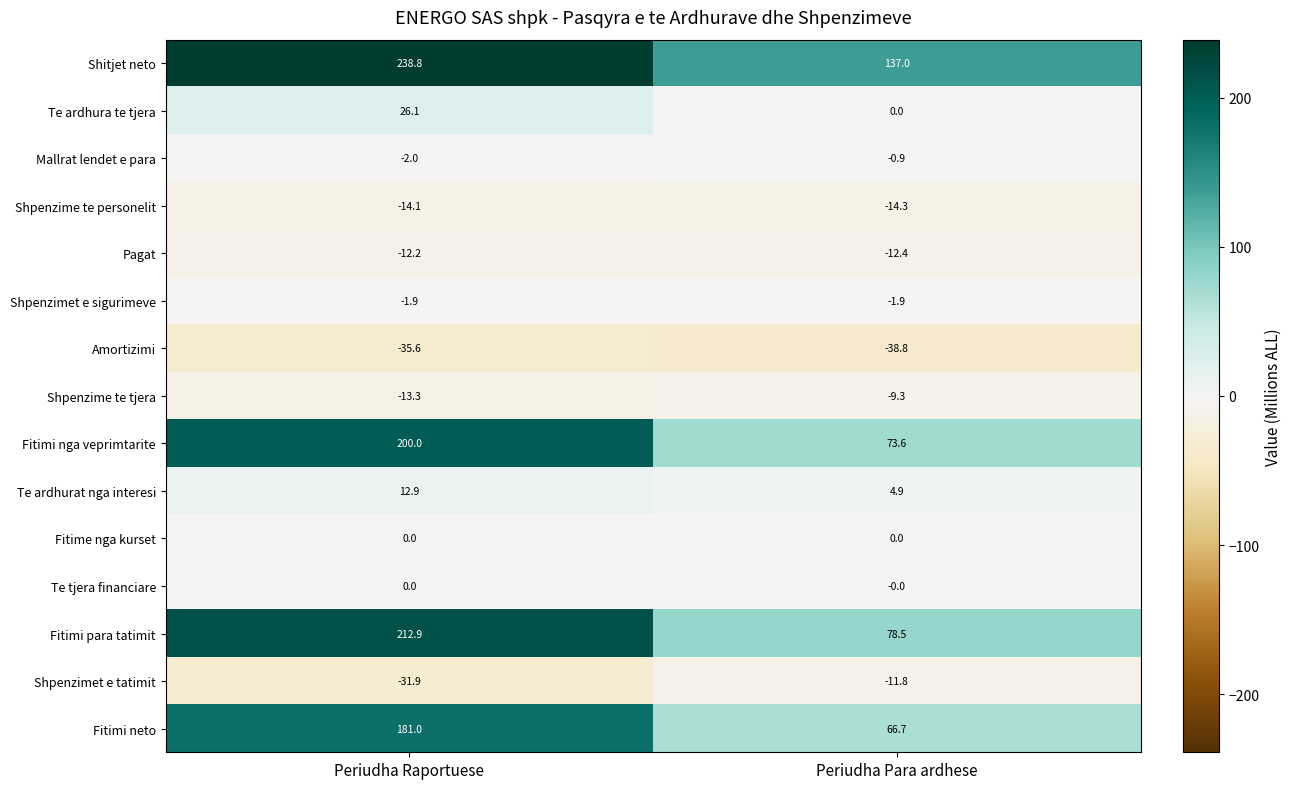

At which category is the sum across all series the highest?

Periudha Raportuese